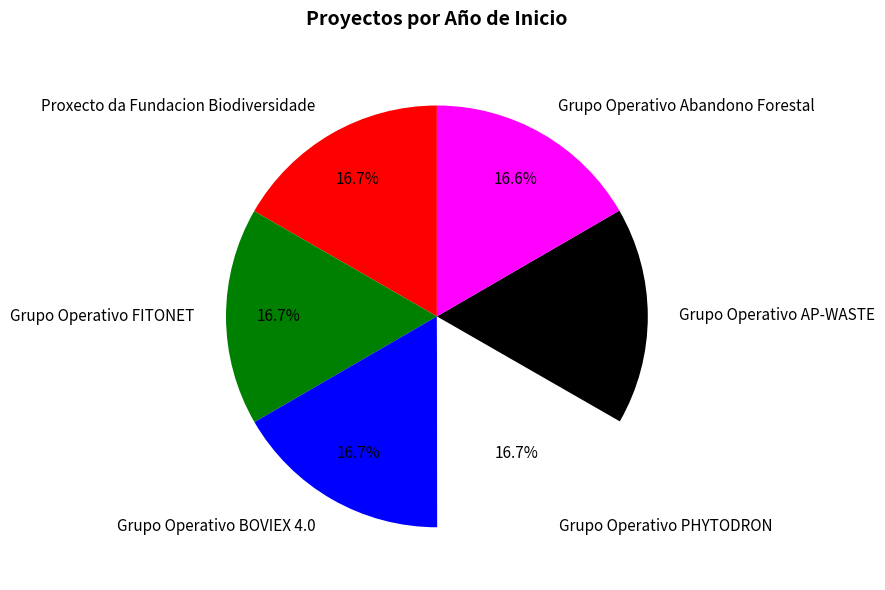

To the nearest percent, what portion does Grupo Operativo BOVIEX 4.0 represent?

17%